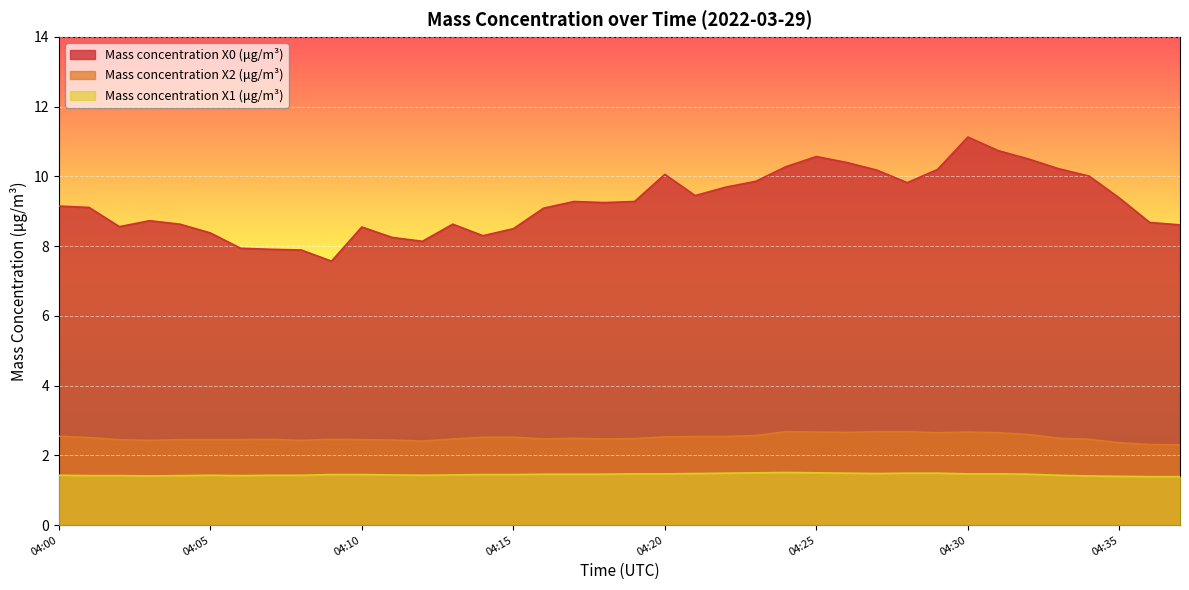

True or false: Mass concentration X2 (μg/m³) has a value of 2.5 at 04:20.

True